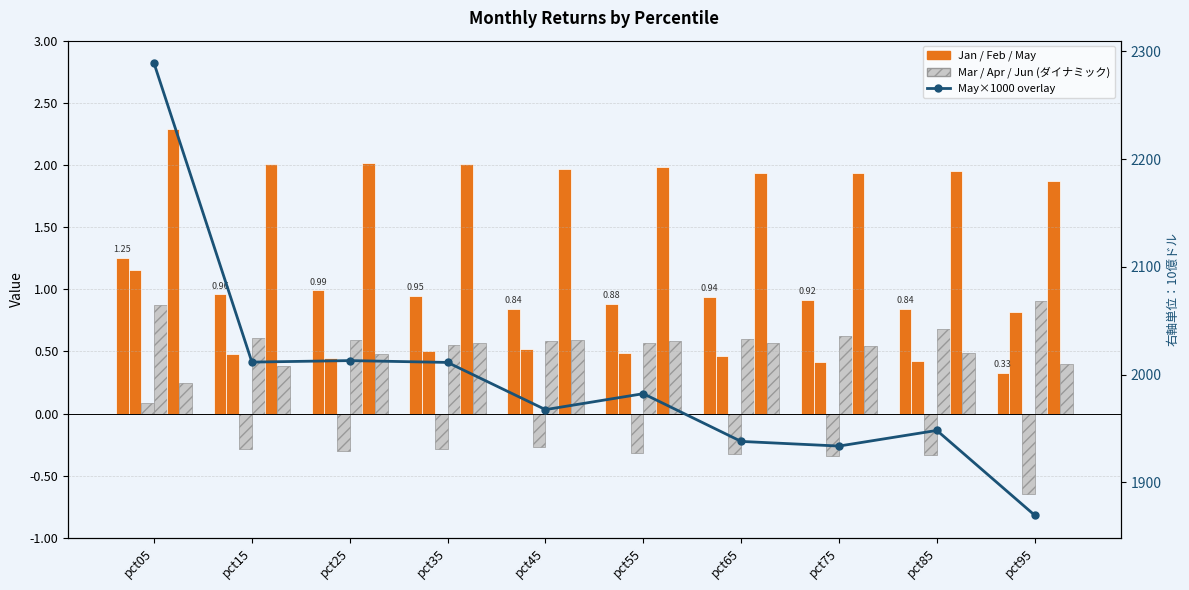

Reading left to right, what are all the values shown in this chart?

Jan: pct05=1.3	pct15=1.0	pct25=1.0	pct35=0.9	pct45=0.8	pct55=0.9	pct65=0.9	pct75=0.9	pct85=0.8	pct95=0.3
Feb: pct05=1.2	pct15=0.5	pct25=0.4	pct35=0.5	pct45=0.5	pct55=0.5	pct65=0.5	pct75=0.4	pct85=0.4	pct95=0.8
Mar: pct05=0.1	pct15=-0.3	pct25=-0.3	pct35=-0.3	pct45=-0.3	pct55=-0.3	pct65=-0.3	pct75=-0.3	pct85=-0.3	pct95=-0.6
Apr: pct05=0.9	pct15=0.6	pct25=0.6	pct35=0.6	pct45=0.6	pct55=0.6	pct65=0.6	pct75=0.6	pct85=0.7	pct95=0.9
May: pct05=2.3	pct15=2.0	pct25=2.0	pct35=2.0	pct45=2.0	pct55=2.0	pct65=1.9	pct75=1.9	pct85=1.9	pct95=1.9
Jun: pct05=0.2	pct15=0.4	pct25=0.5	pct35=0.6	pct45=0.6	pct55=0.6	pct65=0.6	pct75=0.5	pct85=0.5	pct95=0.4